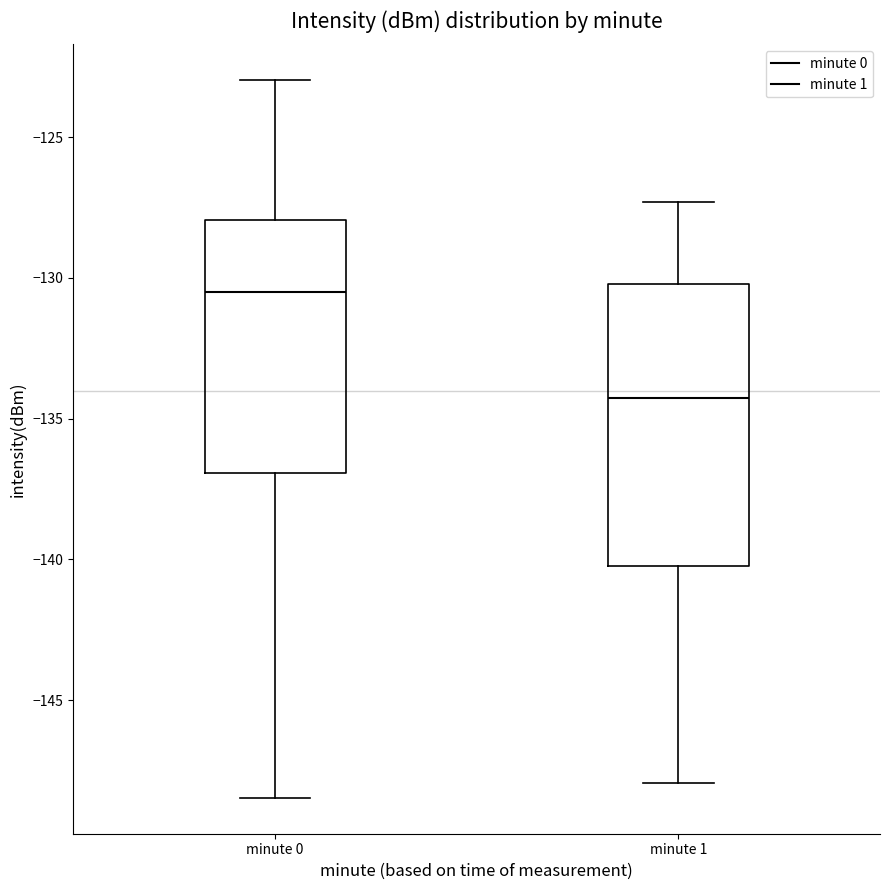

Which box has the highest median line?

minute 0